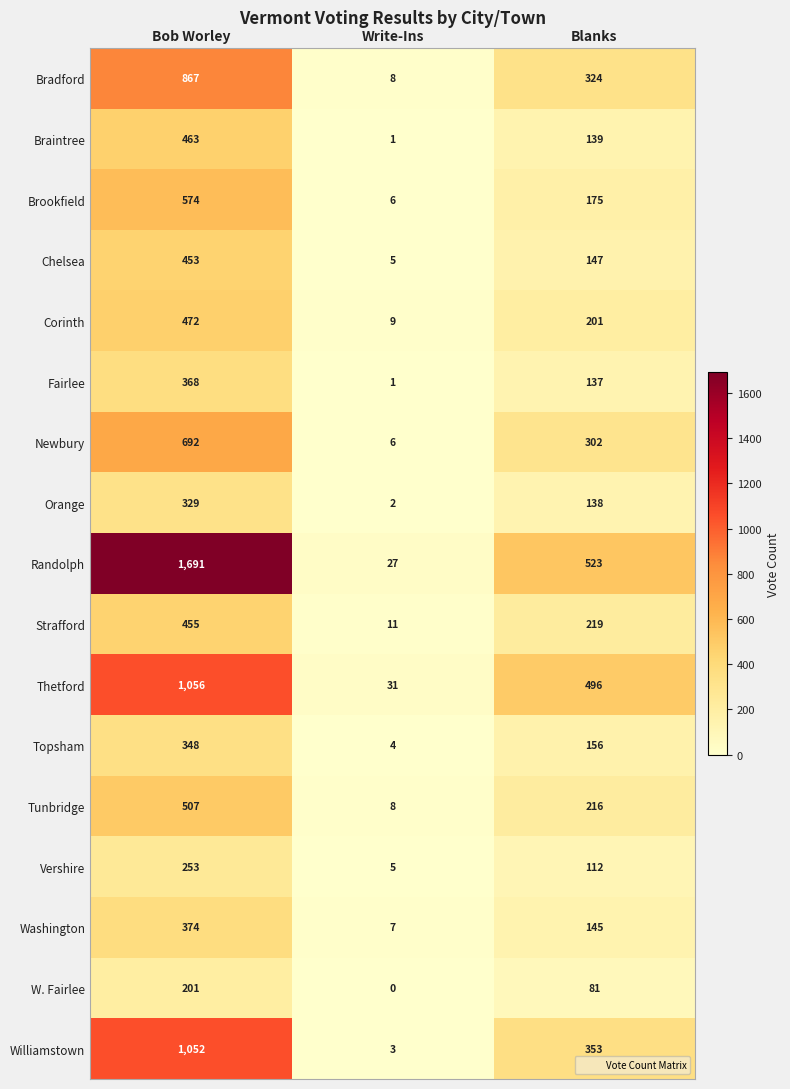

What is the difference between the Washington values at Write-Ins and Bob Worley?

367